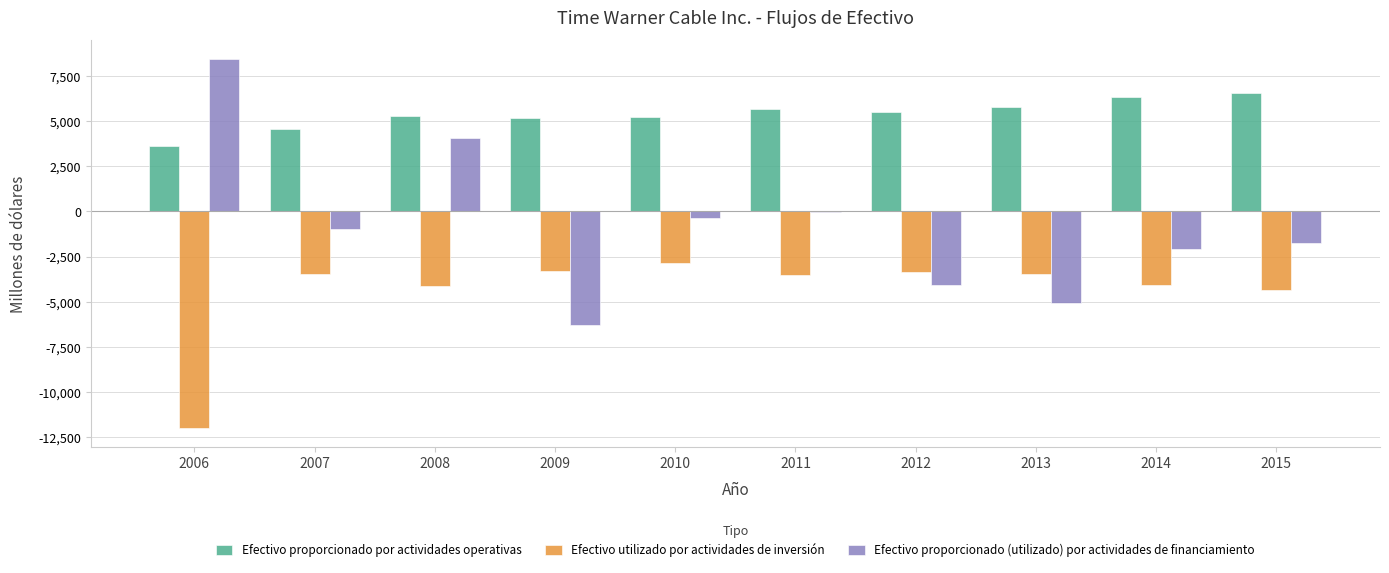

What is the sum of all Efectivo proporcionado por actividades operativas values?

53710